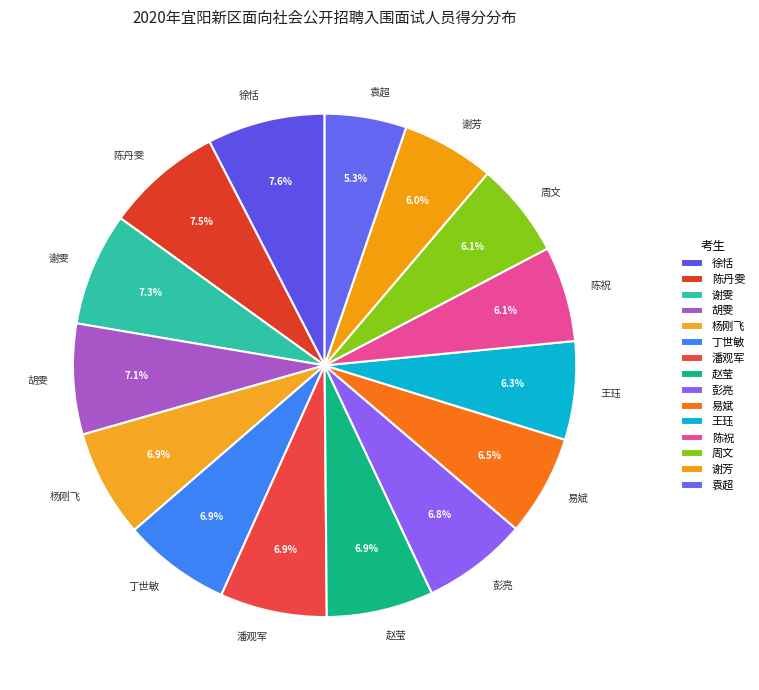

Do 徐恬 and 杨刚飞 together represent more than half of the pie?

No